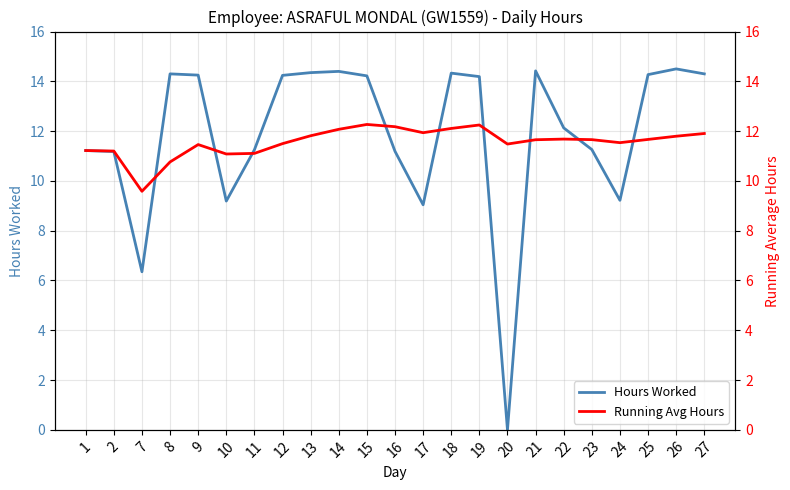

Which series has the widest spread of values?

Hours Worked